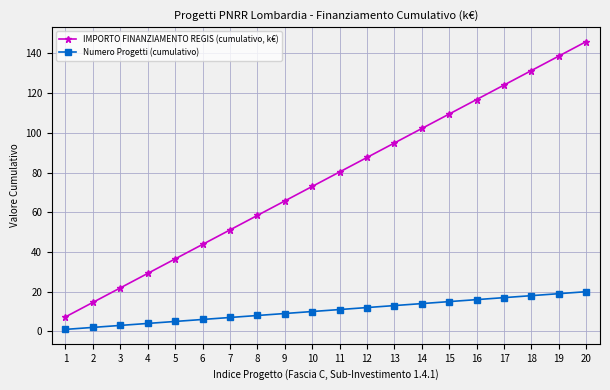

True or false: Numero Progetti (cumulativo) and IMPORTO FINANZIAMENTO REGIS (cumulativo, k€) intersect in this chart.

False